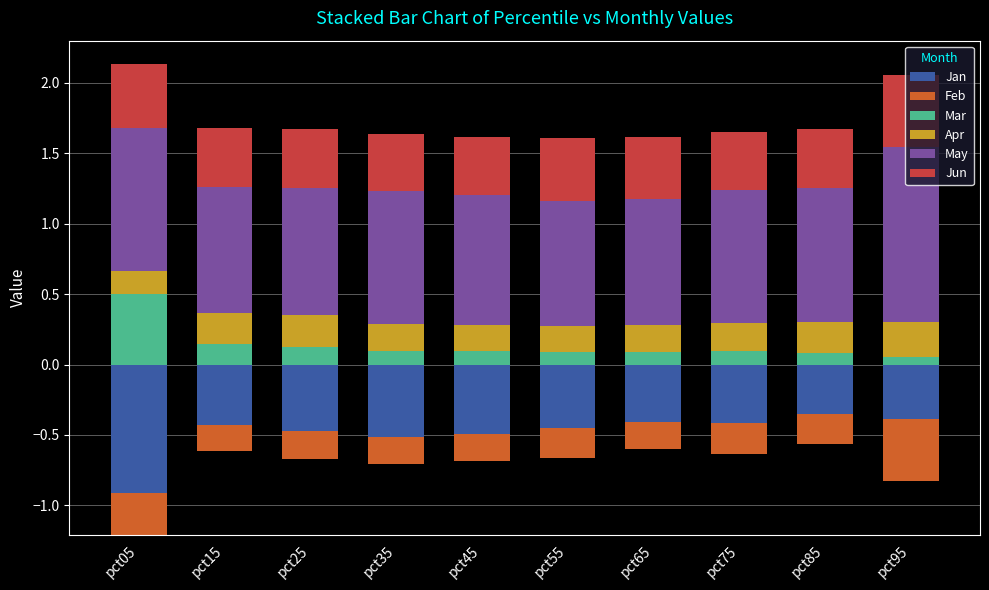

How many Mar values are between 0 and 1?

10